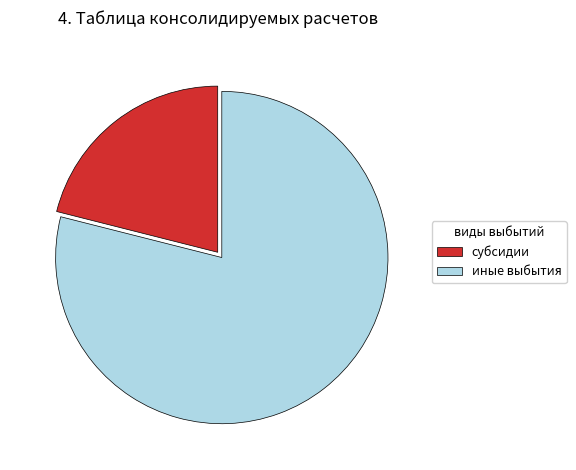

Which category has the smallest portion of the pie?

субсидии